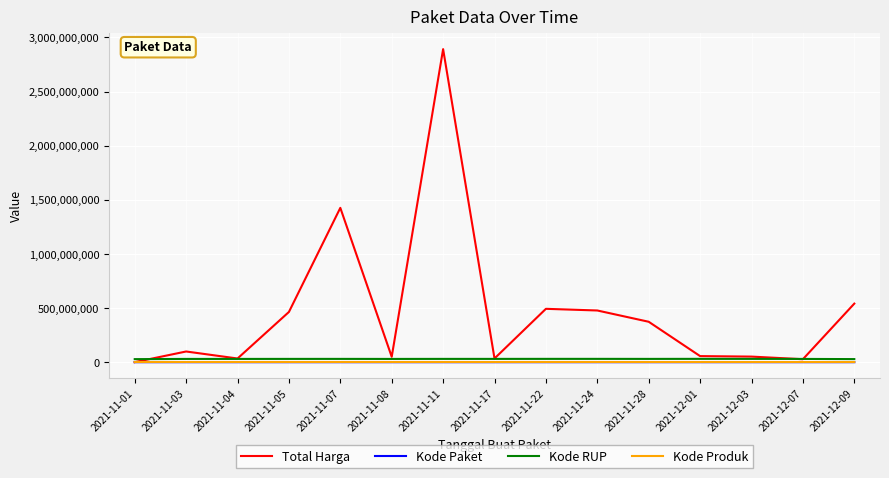

What is the approximate value of Kode Paket at 2021-11-24, to the nearest 100?

70500